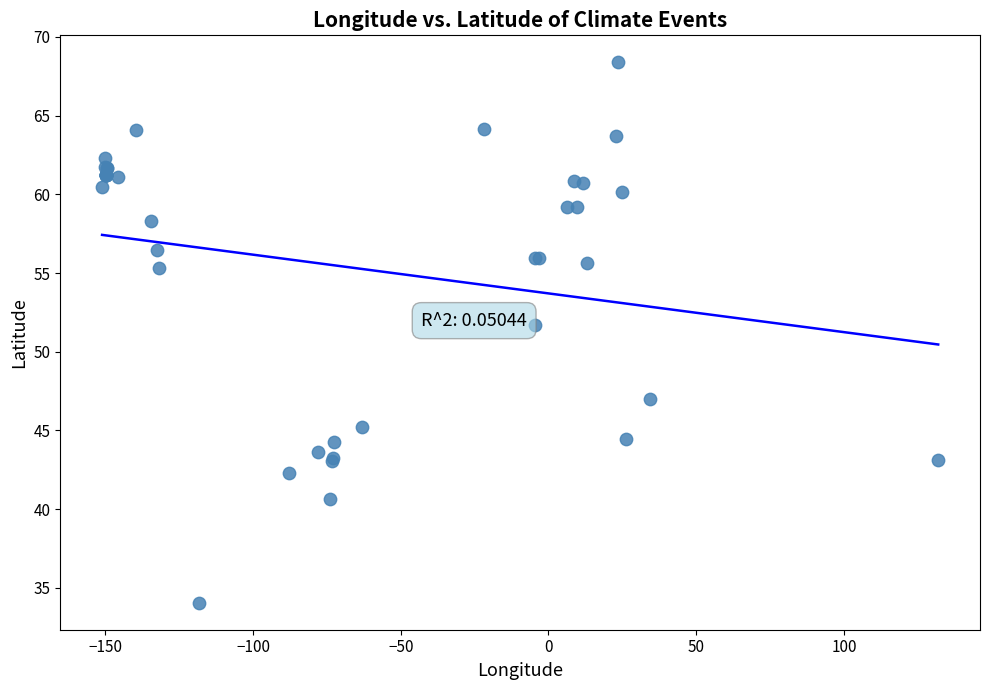

What Y value in the scatter plot is closest to 51?

51.7